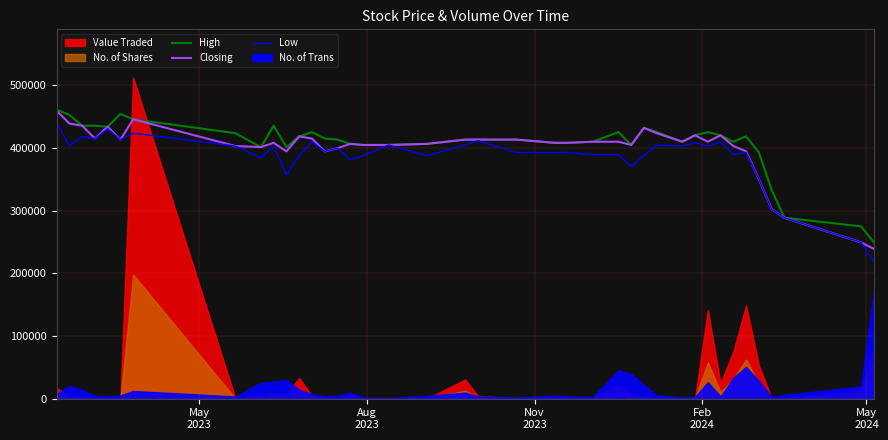

What is the highest value of the High series?

461195.1